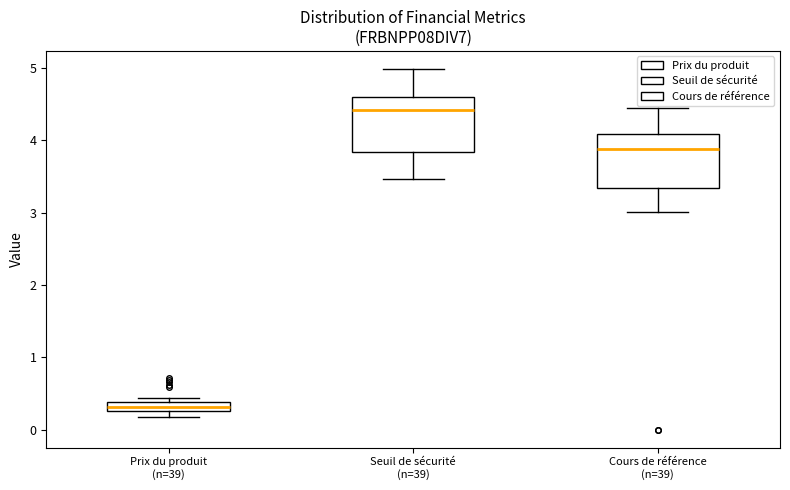

Which box's median line is the lowest?

Prix du produit (n=39)